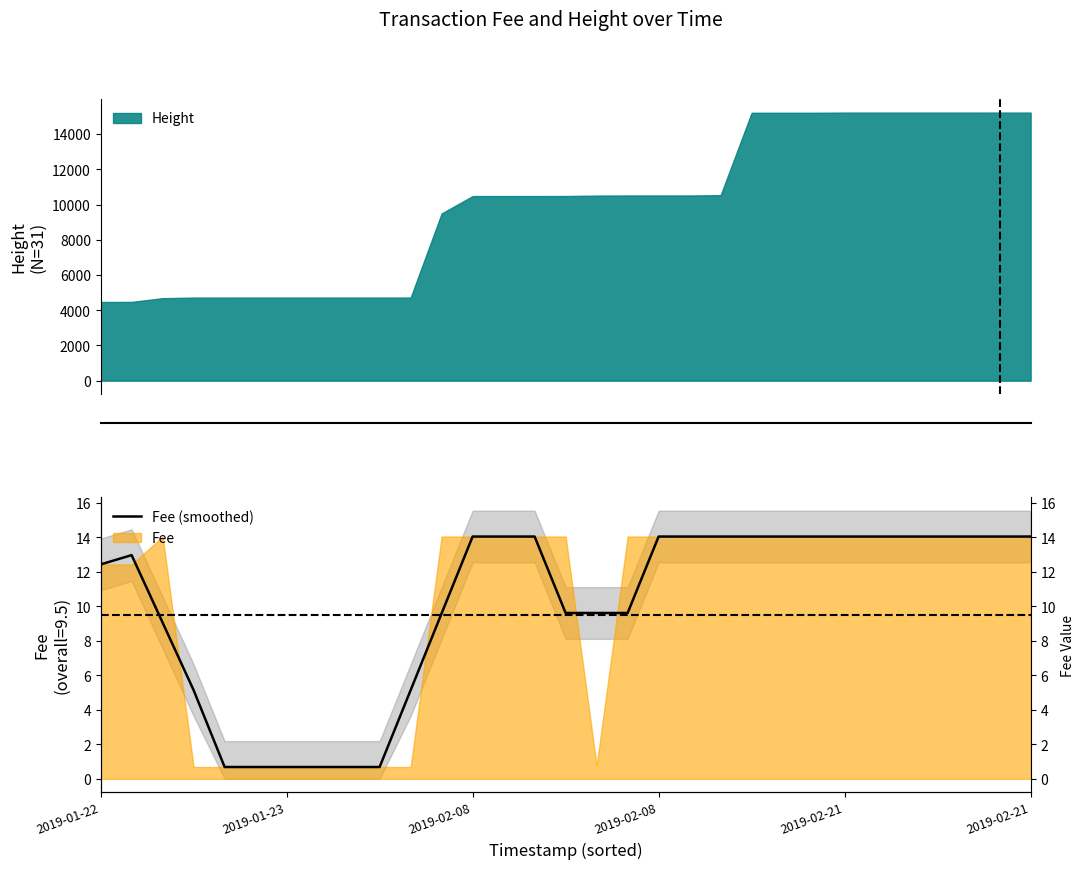

What is the sum of all values?

312.2